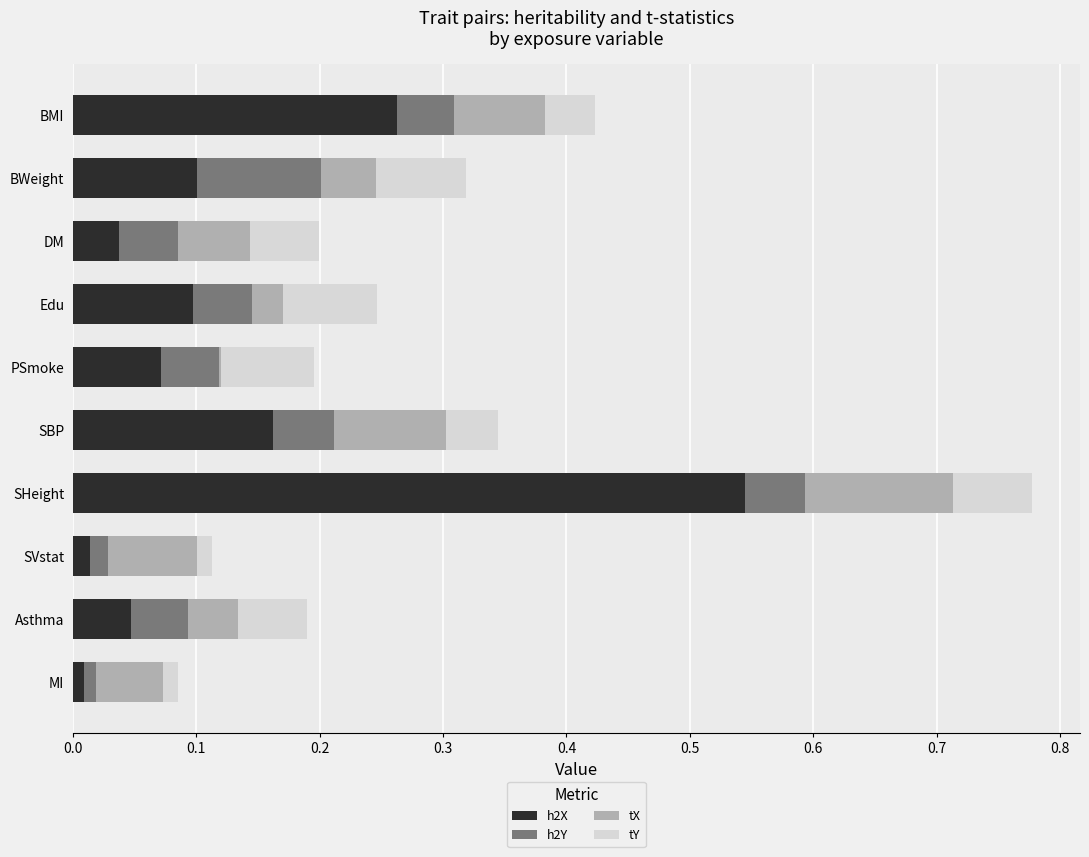

Which category has the highest value in the h2X series?

SHeight